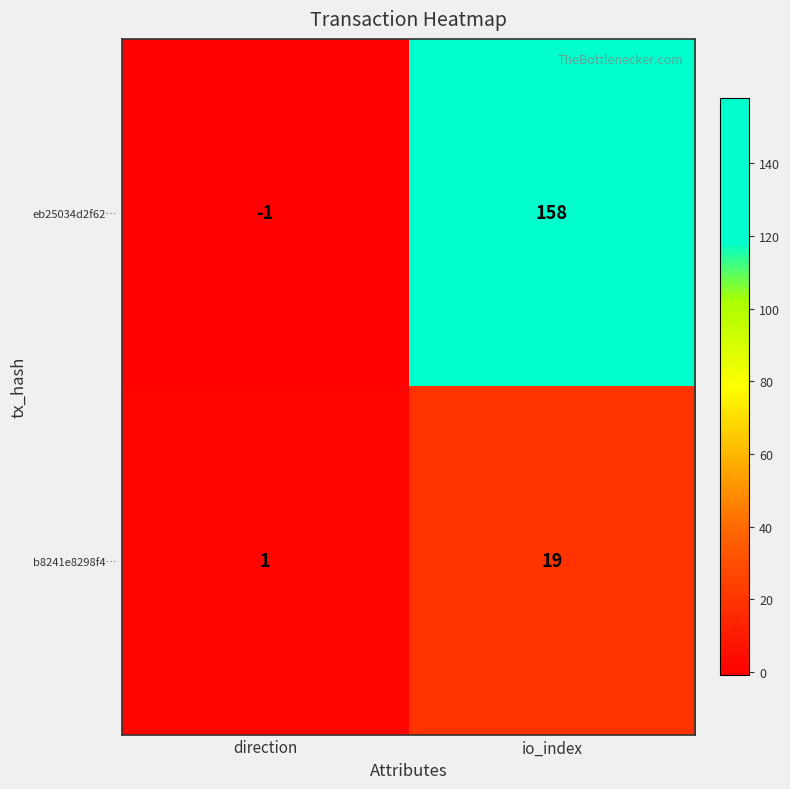

At which category does the chart reach its minimum across all series?

direction